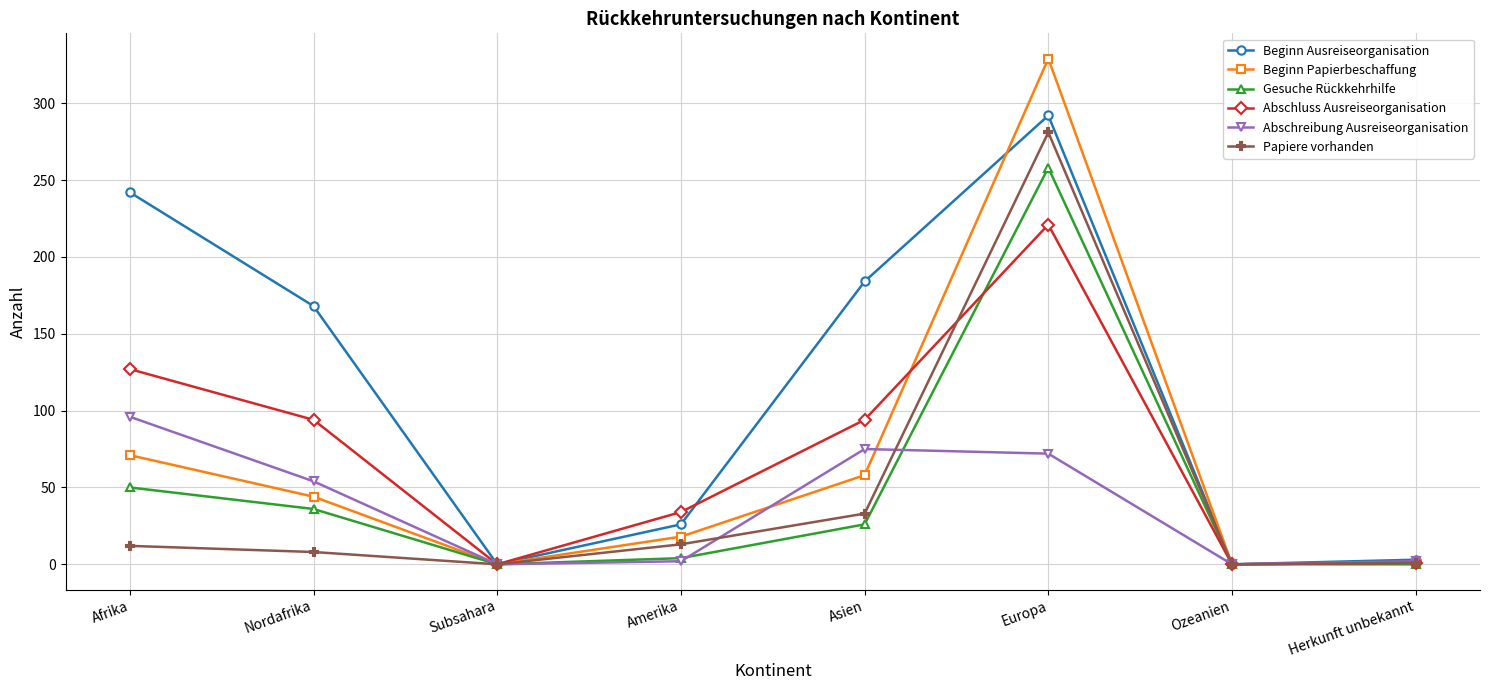

At Nordafrika, list the series in order from largest to smallest.

Beginn Ausreiseorganisation, Abschluss Ausreiseorganisation, Abschreibung Ausreiseorganisation, Beginn Papierbeschaffung, Gesuche Rückkehrhilfe, Papiere vorhanden